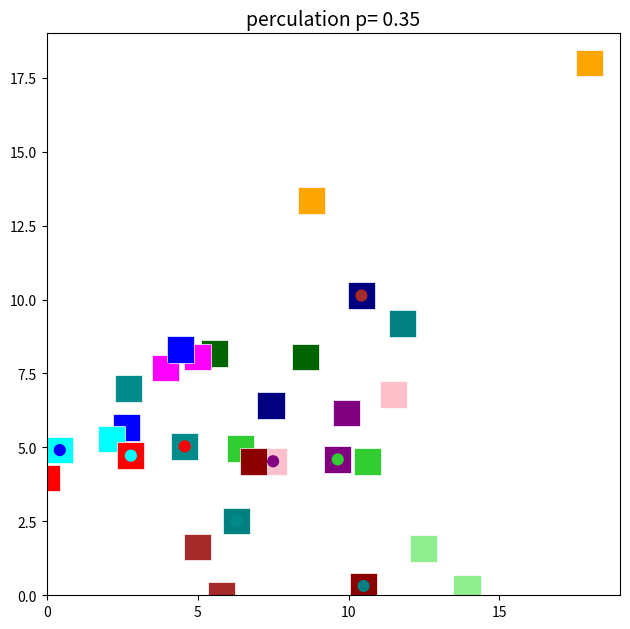

What is the range of Y values (max minus min)?

9.8